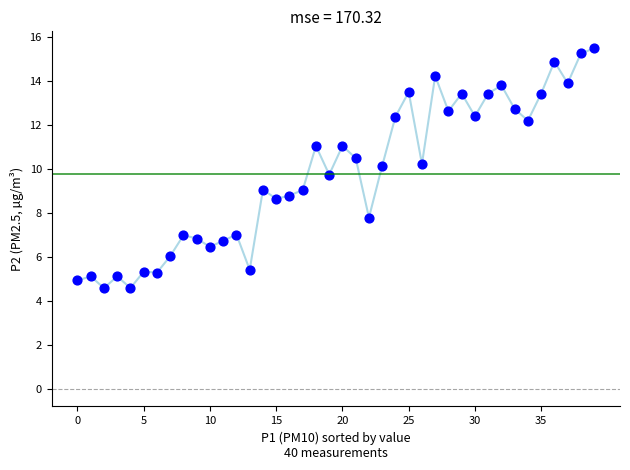

What is the range of Y values (max minus min)?

10.9